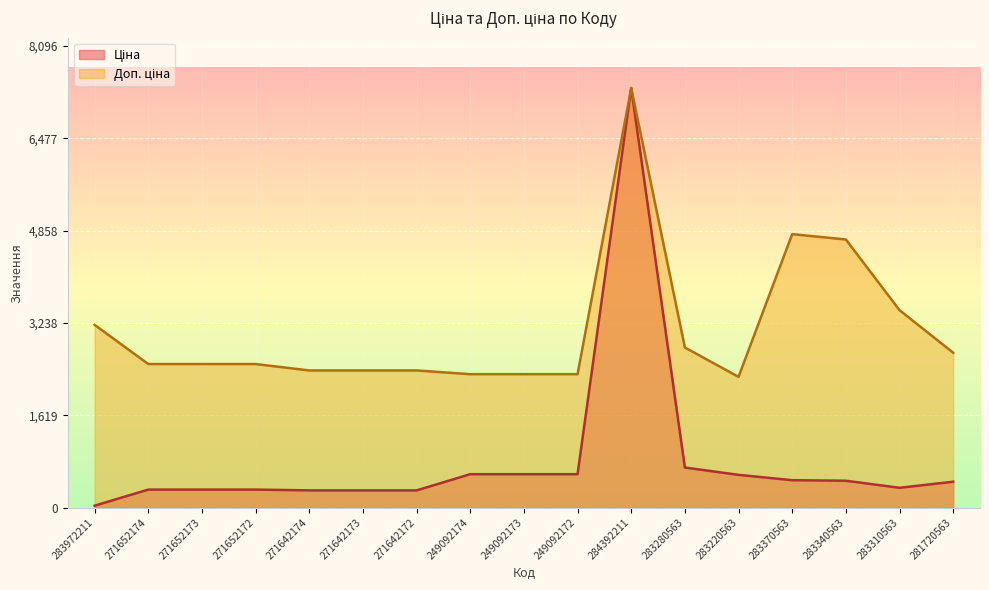

At which label is Ціна closest to 3696?

283280563